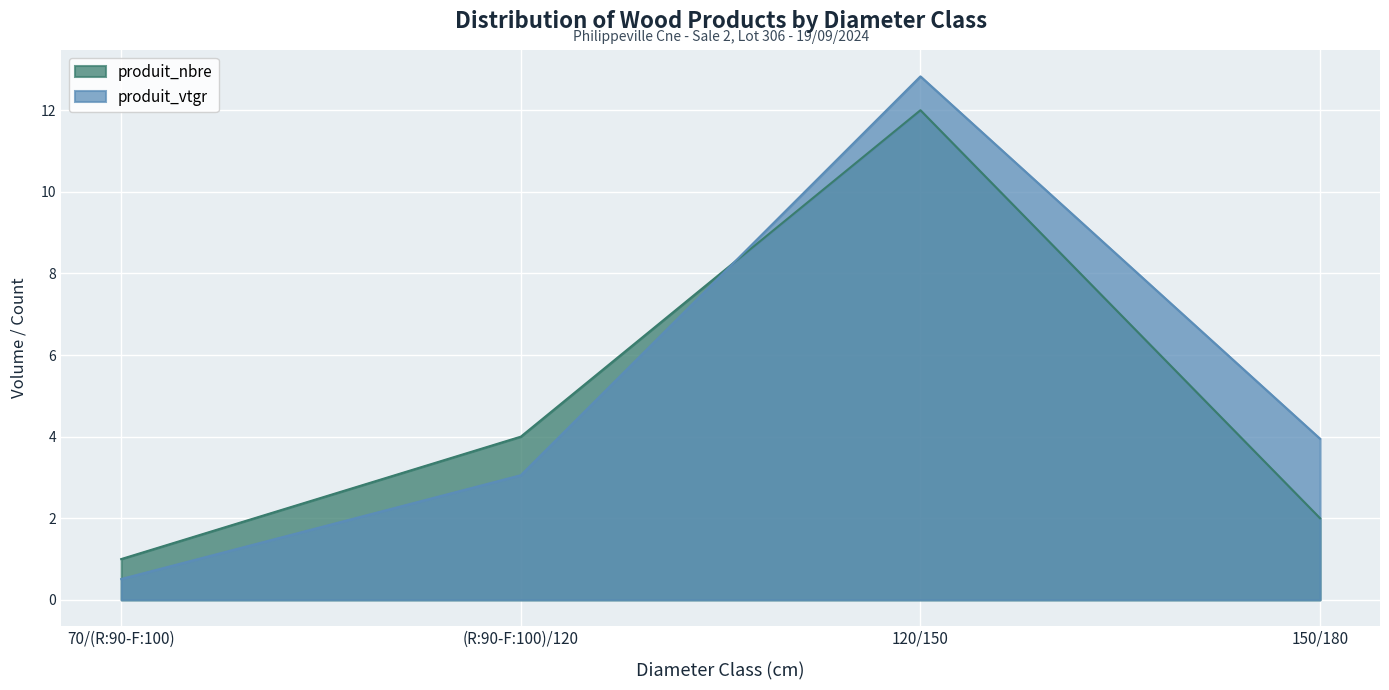

What are all the series names shown in the legend?

produit_nbre, produit_vtgr